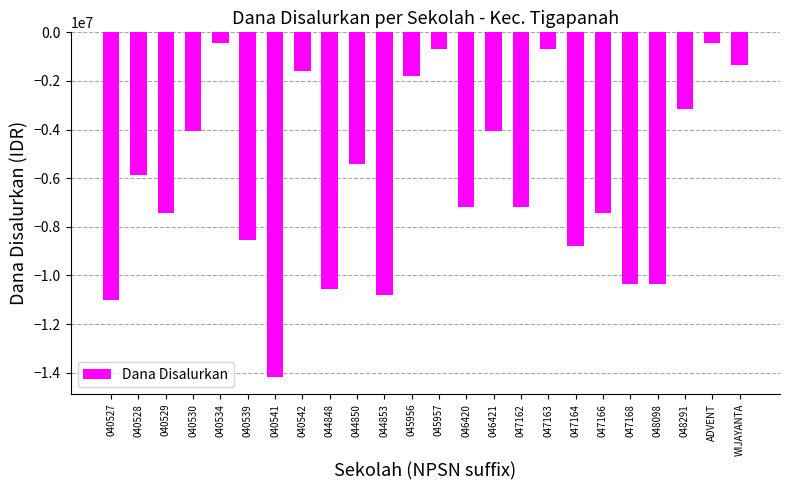

What is the label of the 15th bar from the left?

046421